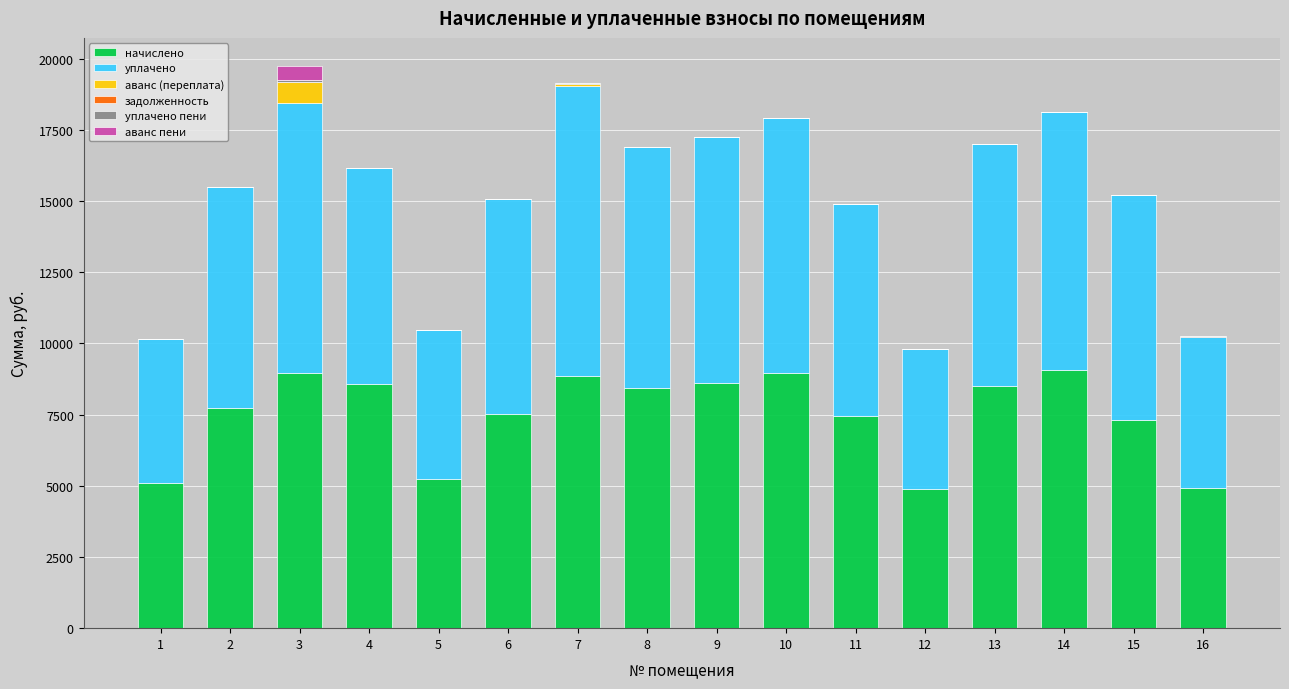

What is the maximum value for начислено?

9058.3